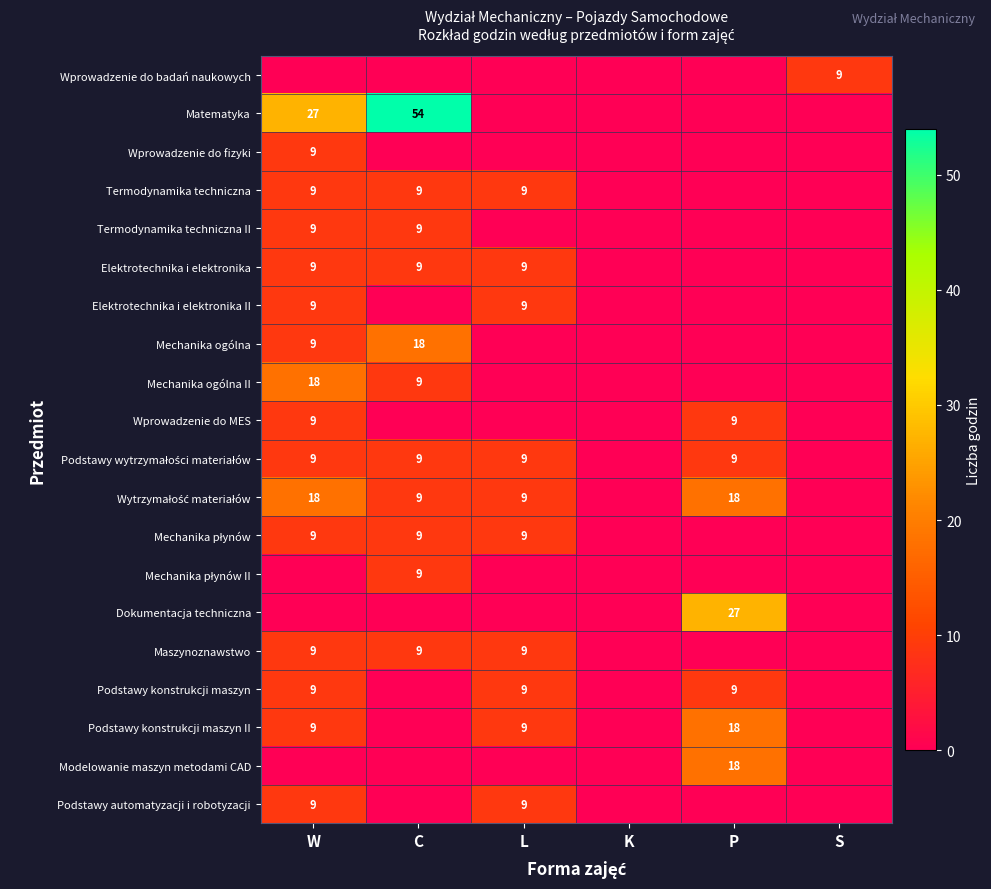

True or false: Elektrotechnika i elektronika II has a value of 12 at L.

False